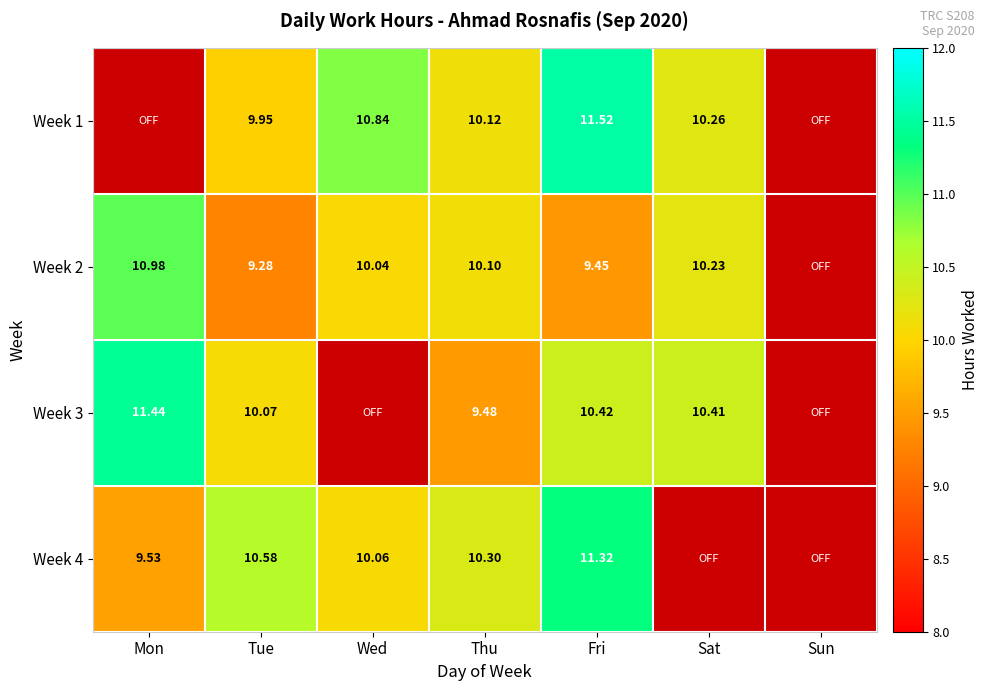

How many categories are shown in the chart?

7